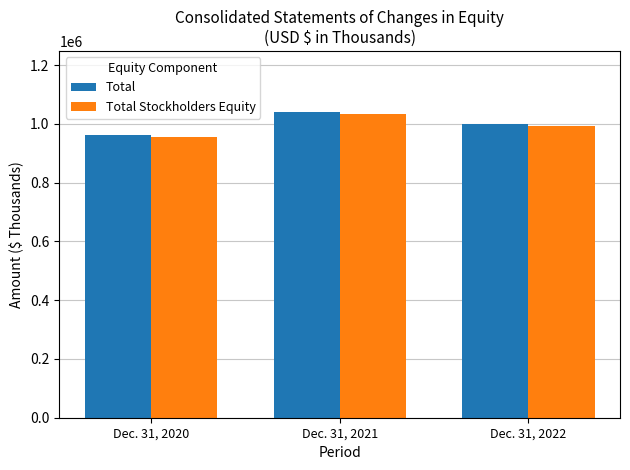

True or false: Total Stockholders Equity has a value of 1714319 at Dec. 31, 2020.

False